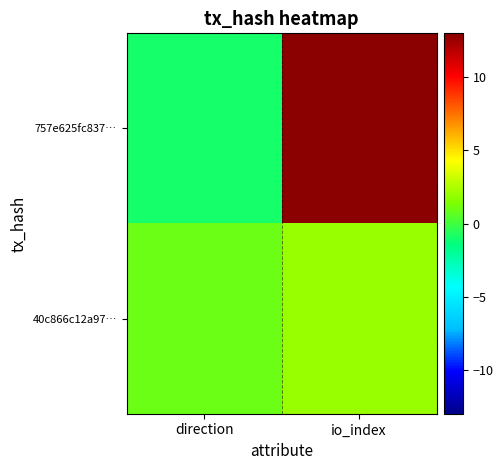

What is the difference between the highest and lowest values at io_index?

11